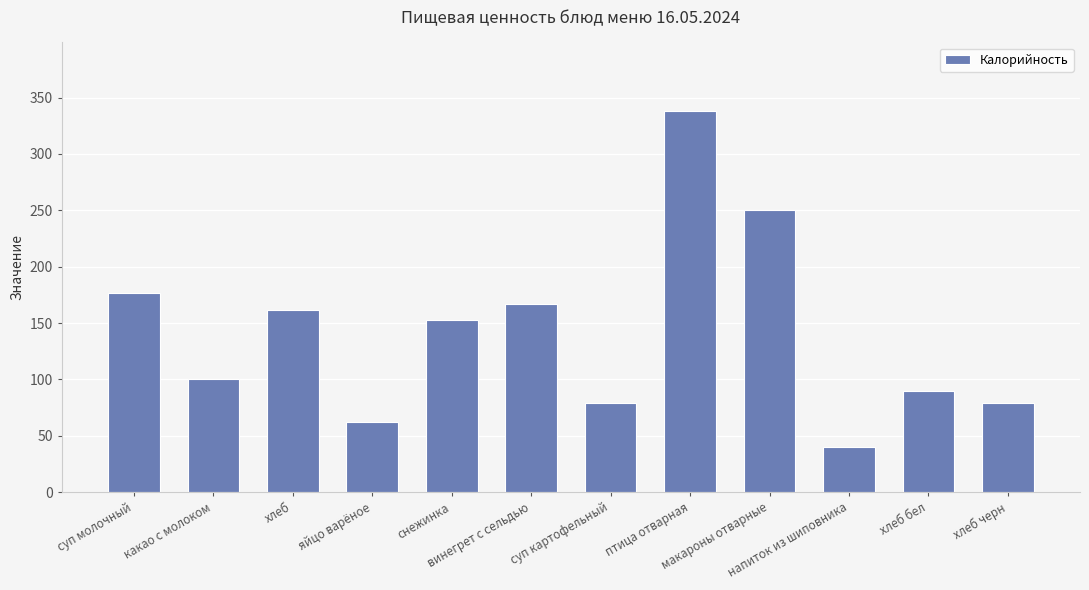

Reading left to right, transcribe all the data shown in this chart.

177	100	162	62	153	167	79	338	250	40	90	79